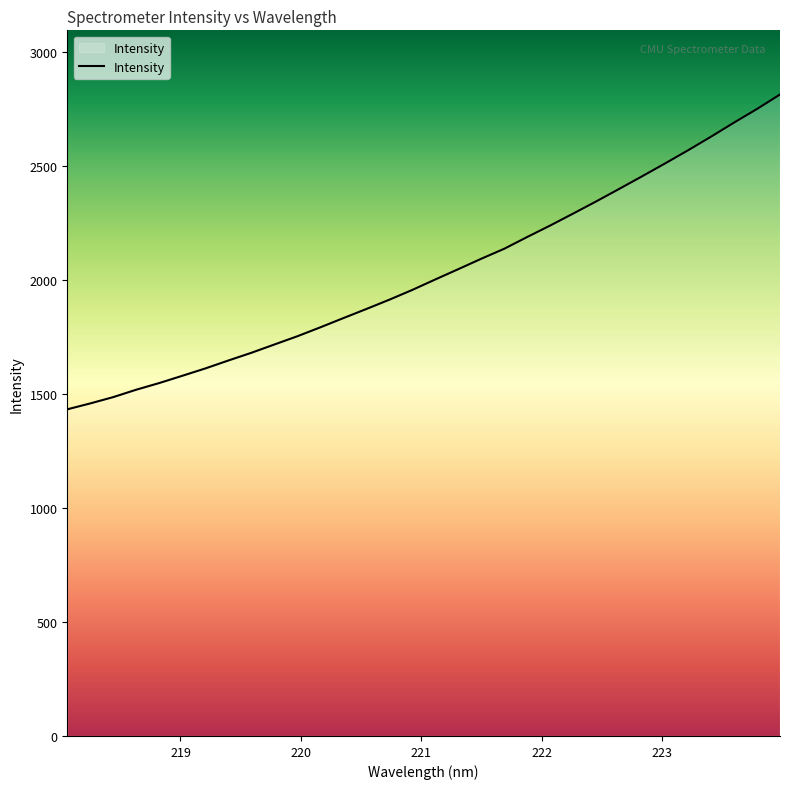

What is the average value?

2030.5